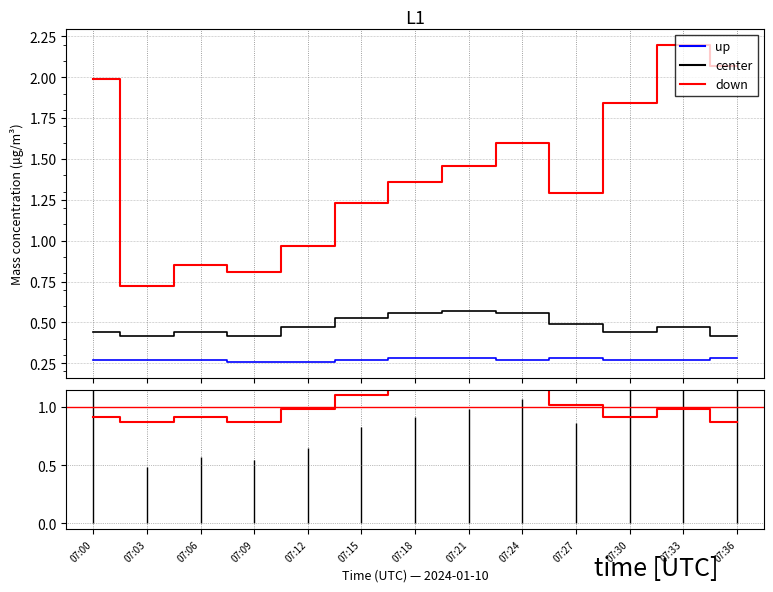

At which category is the sum across all series the highest?

07:33